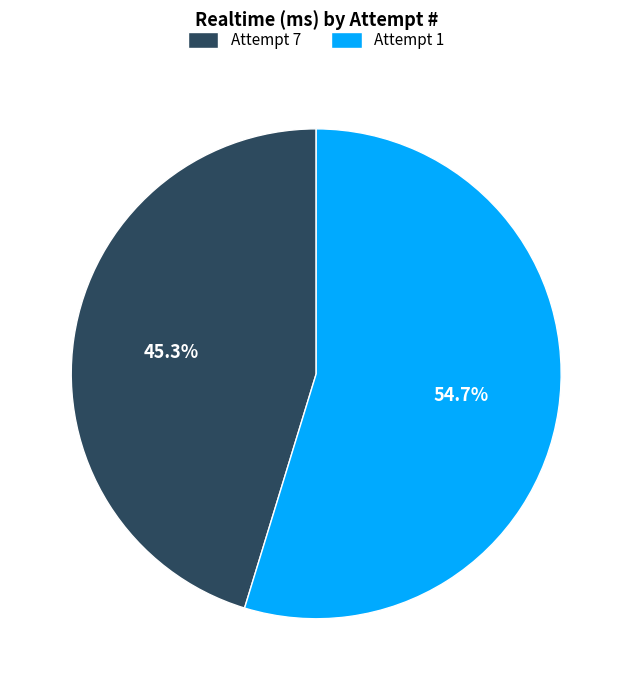

To the nearest percent, what is the average slice percentage?

50%